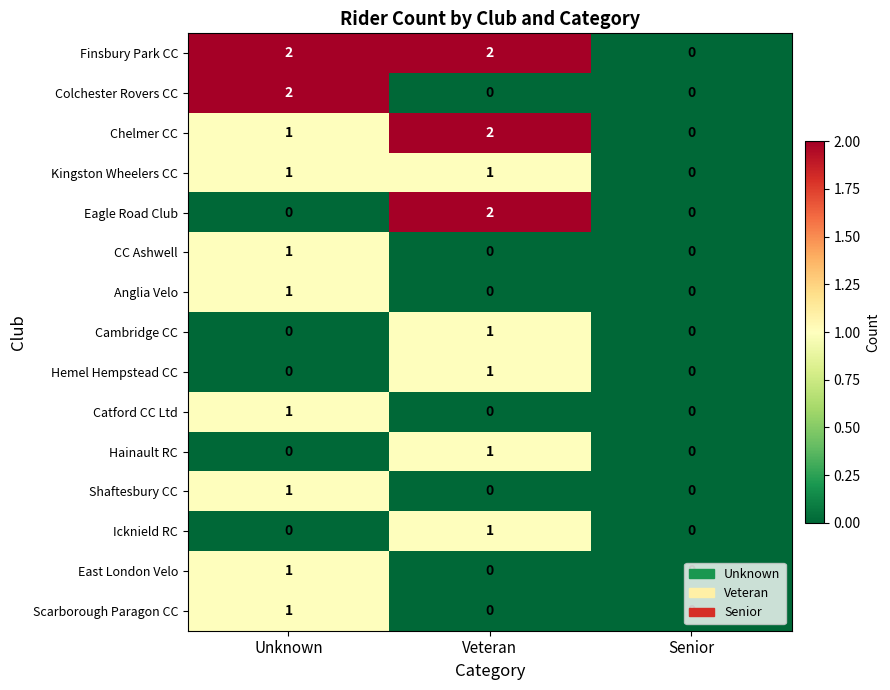

At which category is the sum across all series the highest?

Unknown